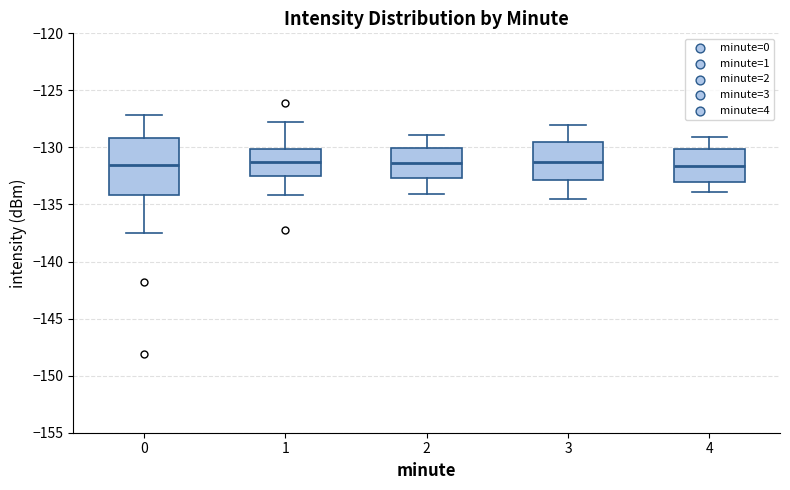

Reading left to right, read every box against the y-axis: the position of its median line, the range the box covers, and the ends of its whiskers. The values are not printed on the chart, so give them approximately, as read against the axis.

0: median -131.5, box -134.0 to -129.0, whiskers -137.5 to -127.0
1: median -131.5, box -132.5 to -130.0, whiskers -134.0 to -128.0
2: median -131.5, box -132.5 to -130.0, whiskers -134.0 to -129.0
3: median -131.0, box -133.0 to -129.5, whiskers -134.5 to -128.0
4: median -131.5, box -133.0 to -130.0, whiskers -134.0 to -129.0